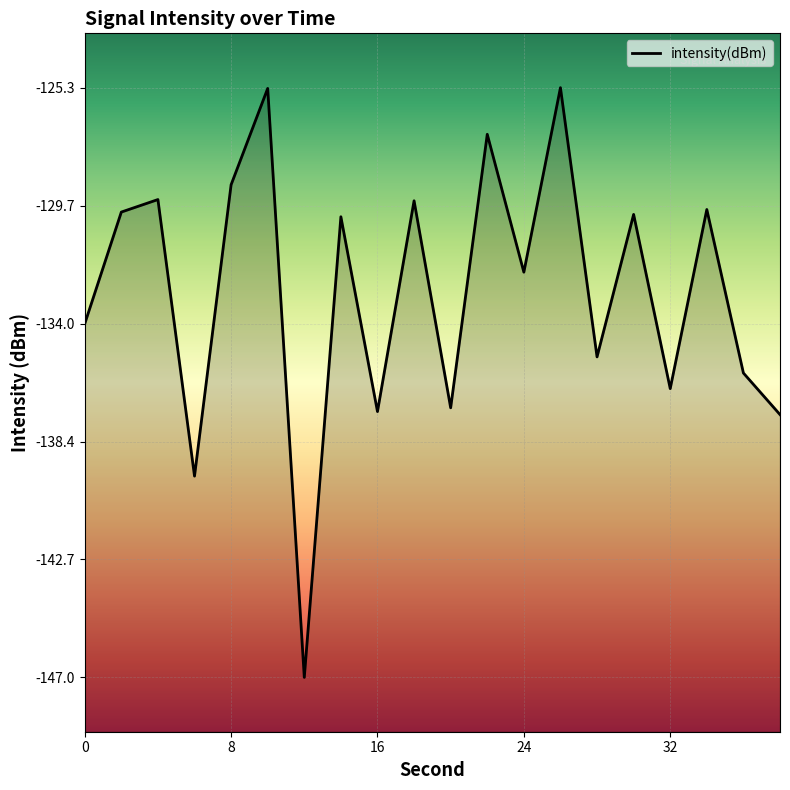

Is it true that the value at 24 is -27.3?

False